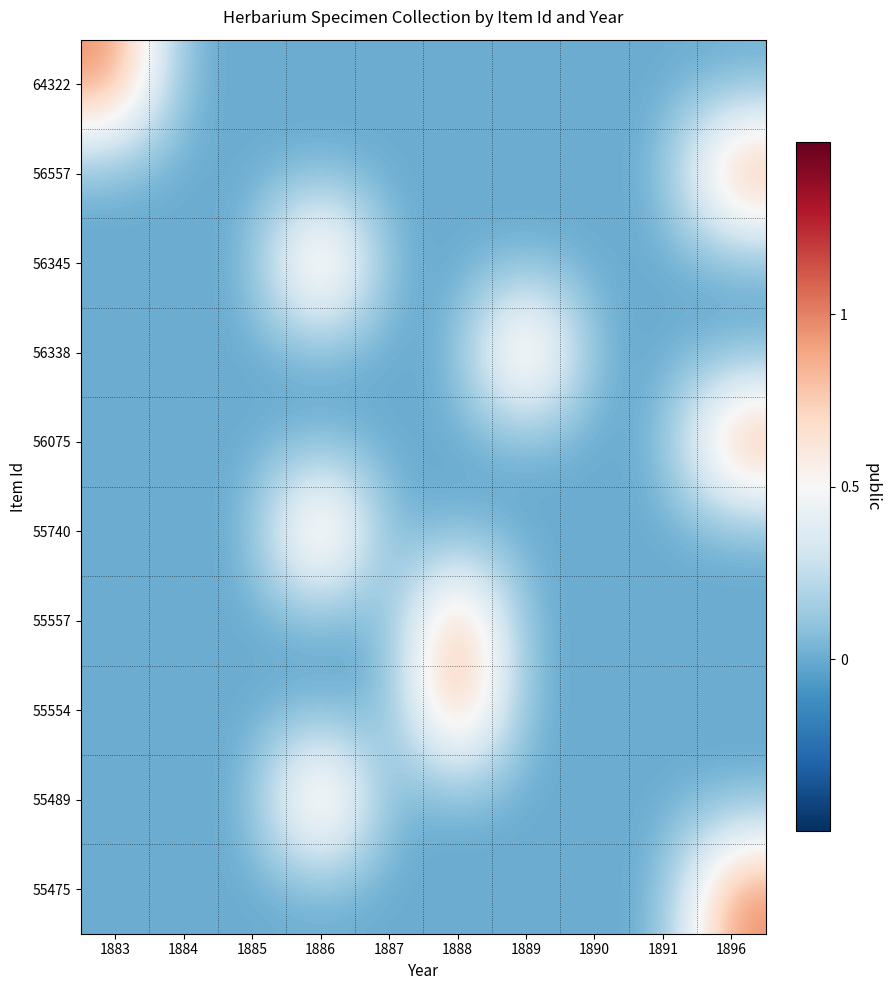

What is the total value across all series at 1888?

2